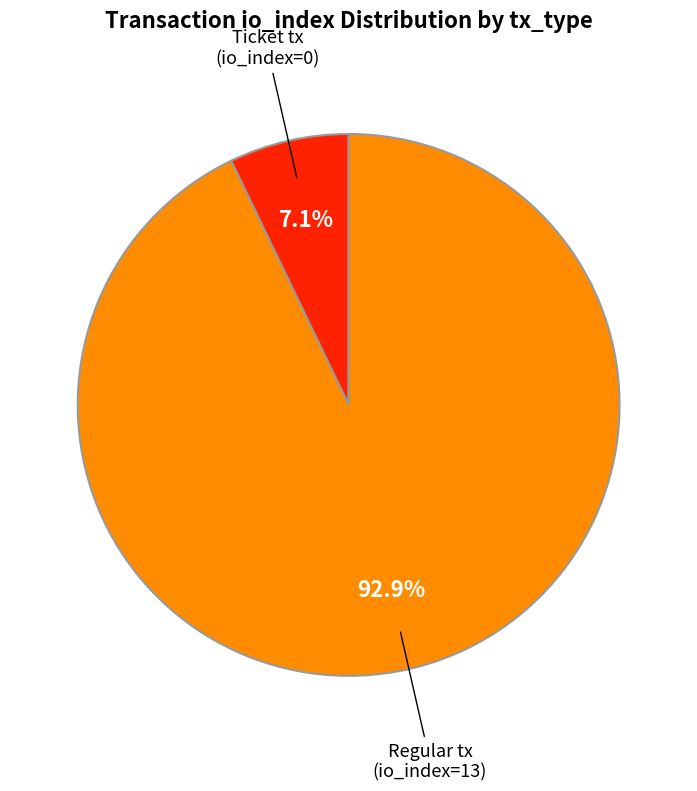

Does any single category account for the majority?

Yes